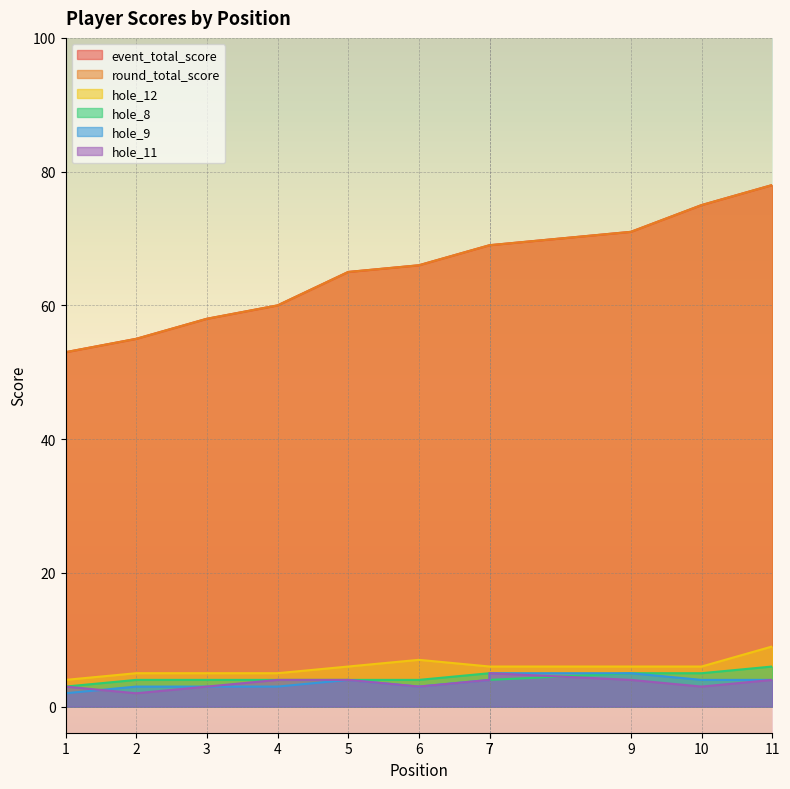

What is the minimum value for round_total_score?

53